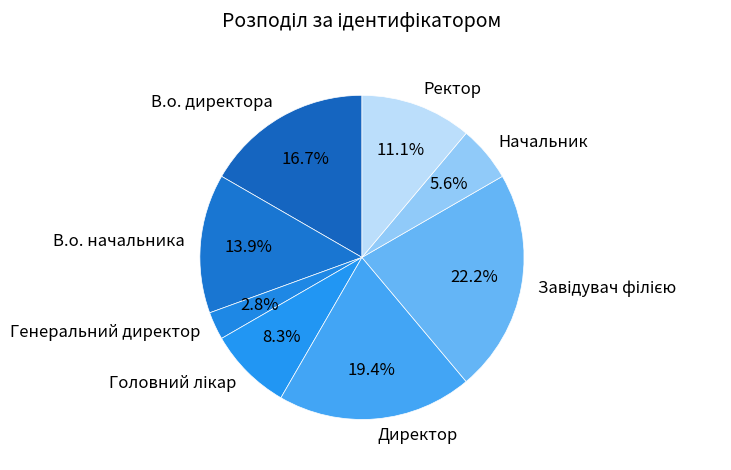

What is the smallest slice in the pie chart?

Генеральний директор